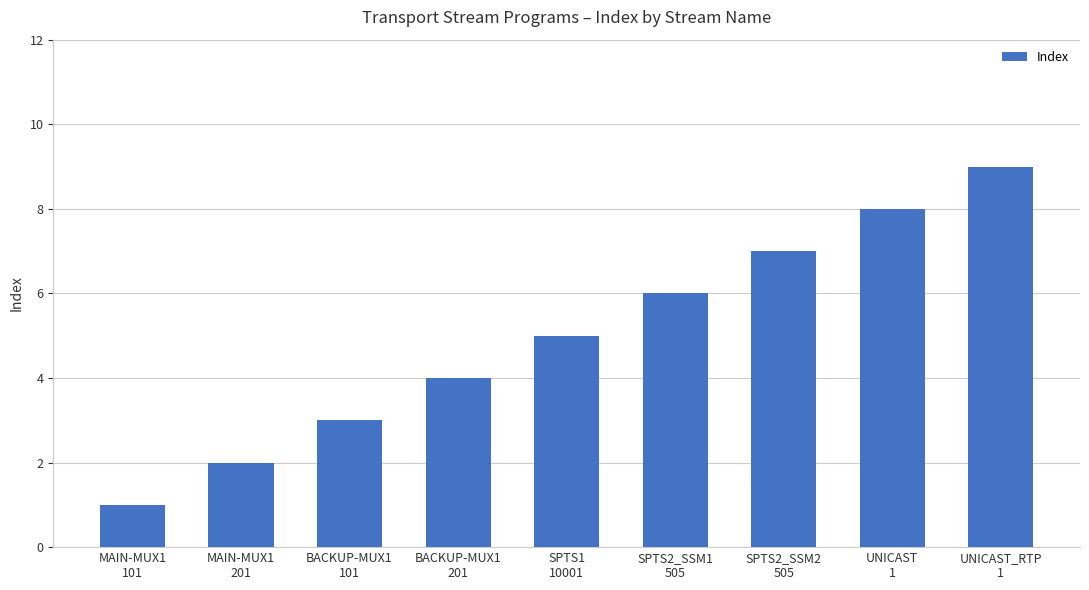

Where is the data nearest to the value 5?

SPTS1
10001